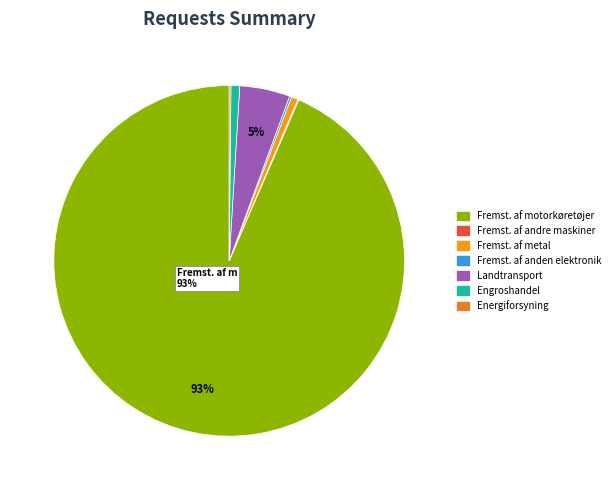

Combined, what portion of the pie is Engroshandel and Fremst. af andre maskiner?

0.9%